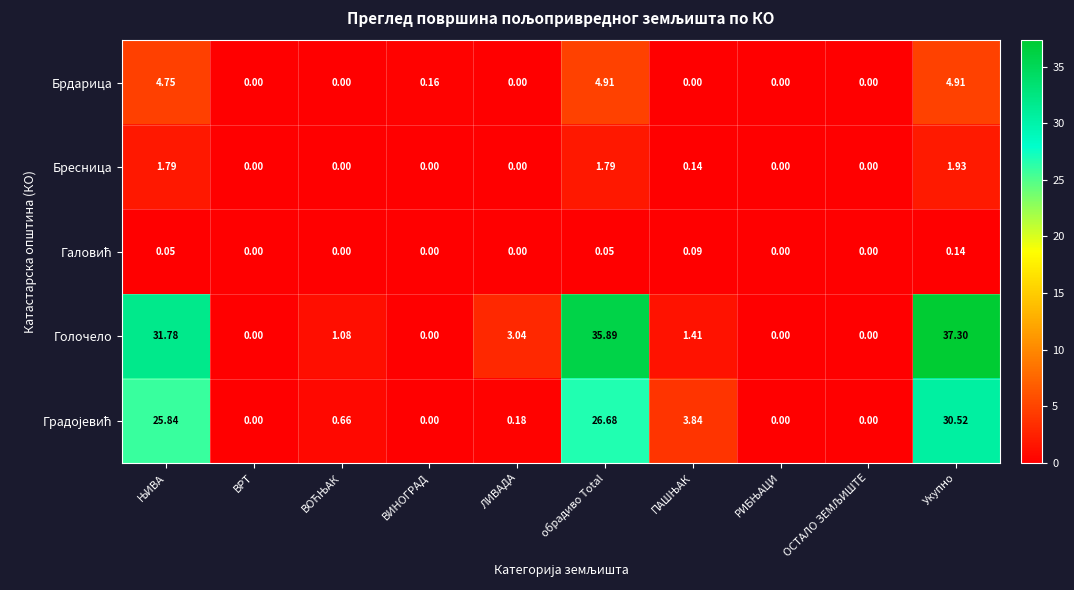

At which label is Брдарица closest to 2?

ВИНОГРАД